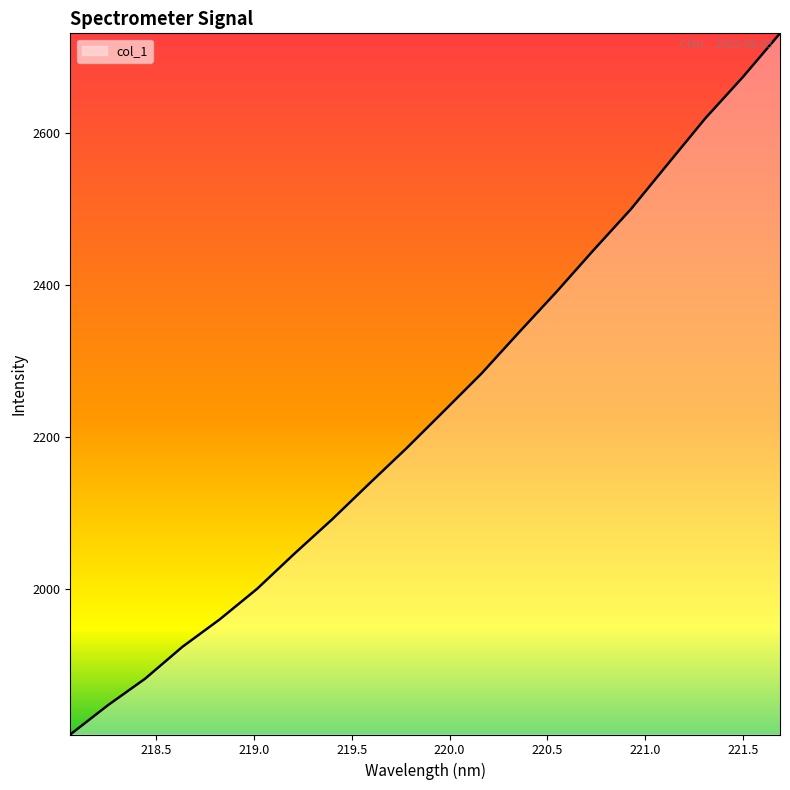

Reading right to left, list all the values displayed in this chart.

2731.0	2673.1	2619.1	2559.2	2499.1	2445.2	2389.9	2336.8	2282.8	2233.7	2184.8	2138.1	2090.7	2046.0	1999.7	1959.4	1923.2	1881.2	1846.1	1807.8